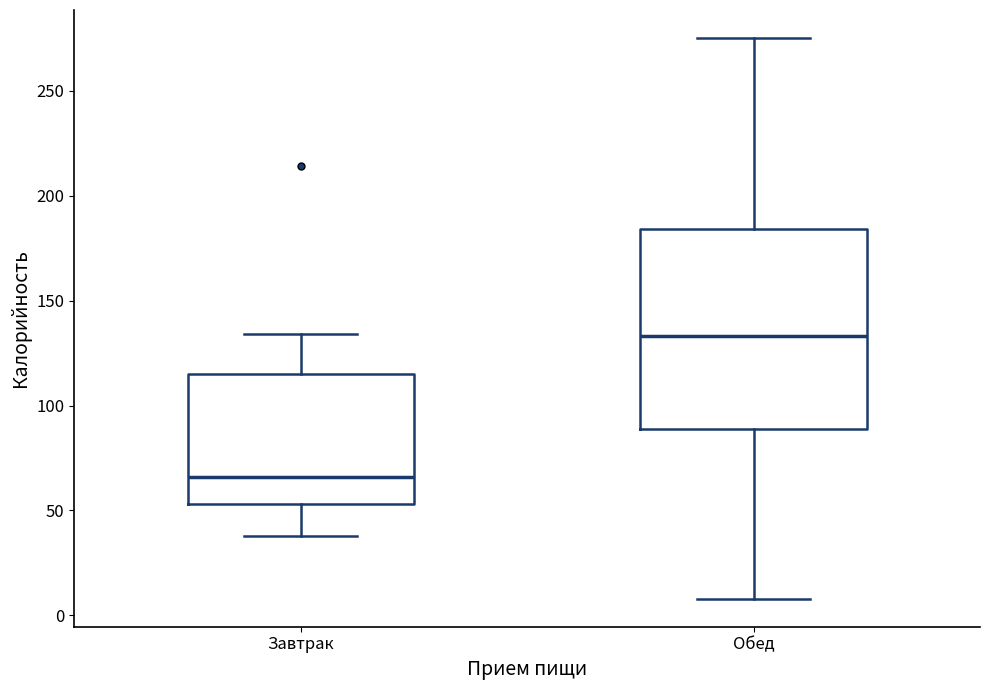

Reading left to right, read every box against the y-axis: the position of its median line, the range the box covers, and the ends of its whiskers. The values are not printed on the chart, so give them approximately, as read against the axis.

Завтрак: median 65, box 55 to 115, whiskers 40 to 135
Обед: median 135, box 90 to 185, whiskers 10 to 275